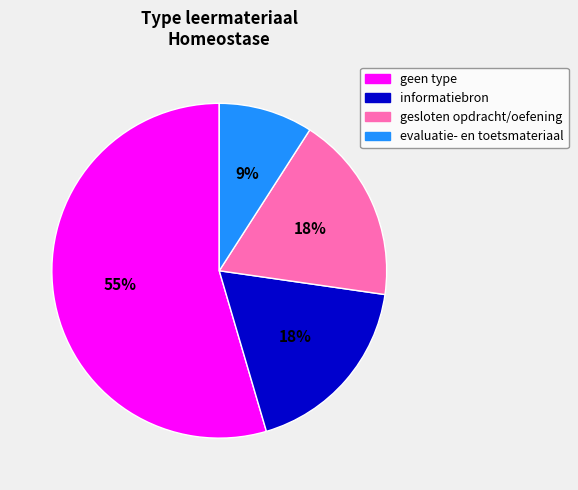

To the nearest percent, what portion does evaluatie- en toetsmateriaal represent?

9%